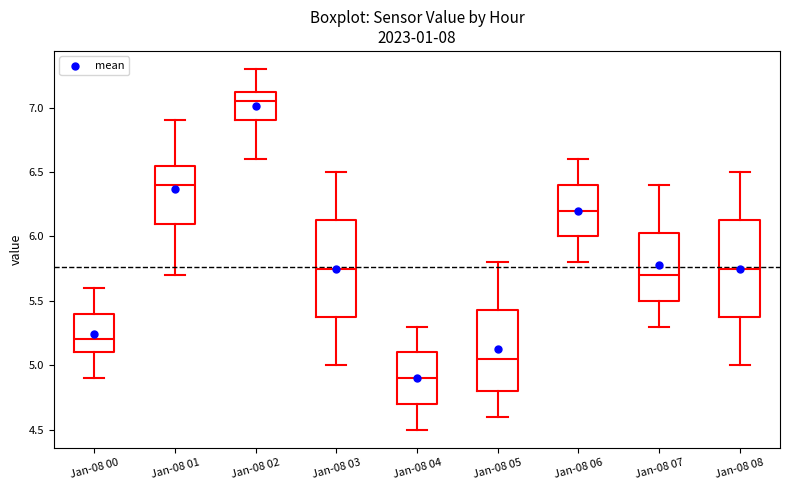

Which box has the lowest median line?

Jan-08 04